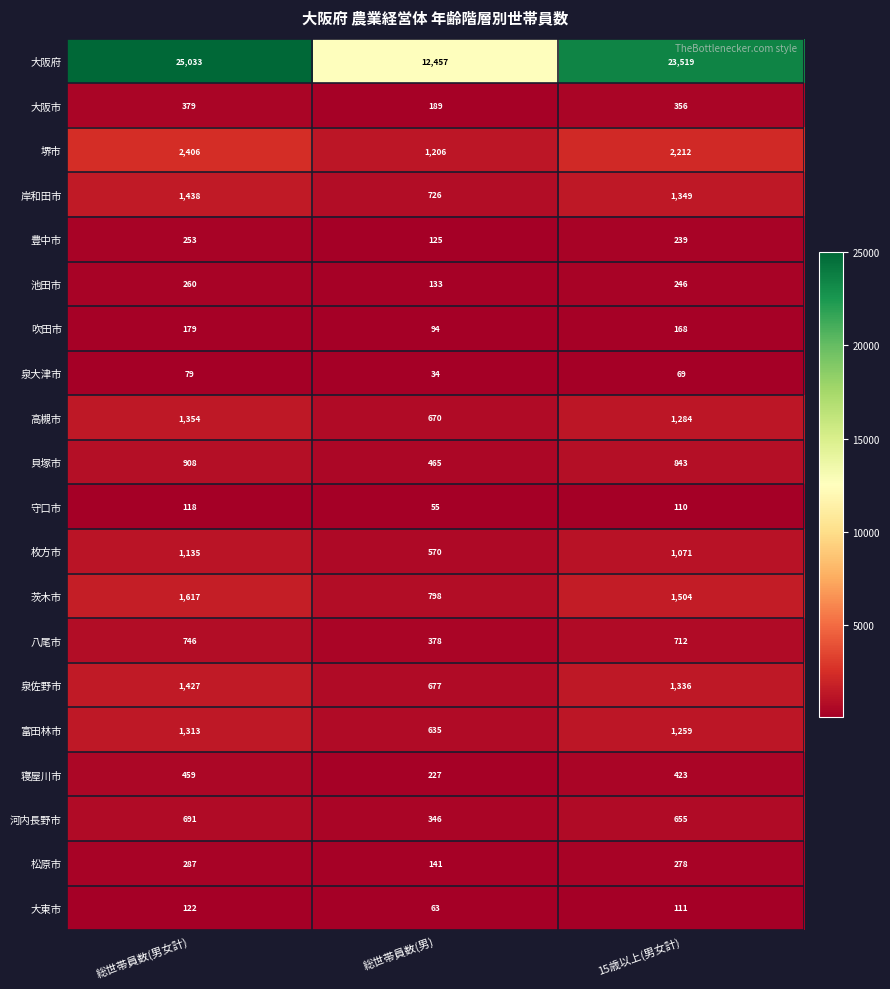

The value of 吹田市 at 総世帯員数(男女計) is 179. True or false?

True